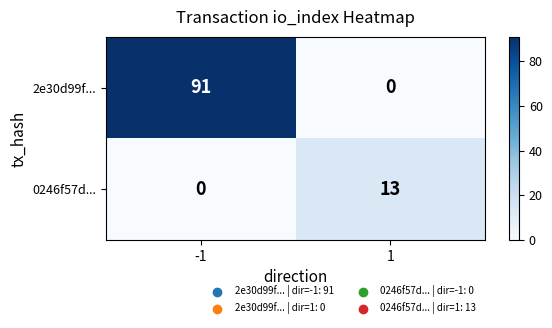

True or false: 2e30d99f... has a value of 91 at -1.

True